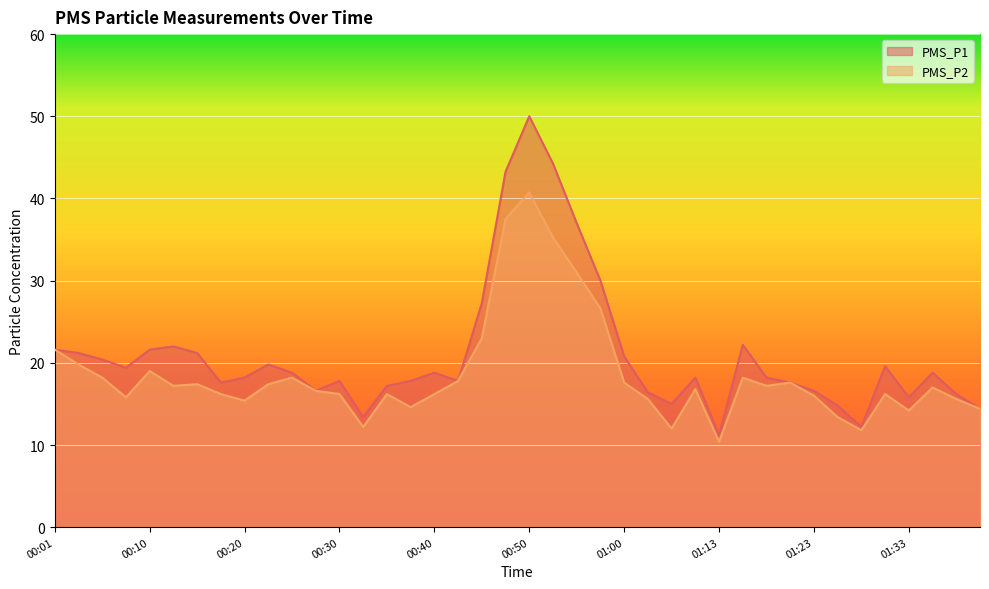

What is the value of the PMS_P2 point at the 21st from the left?

40.8